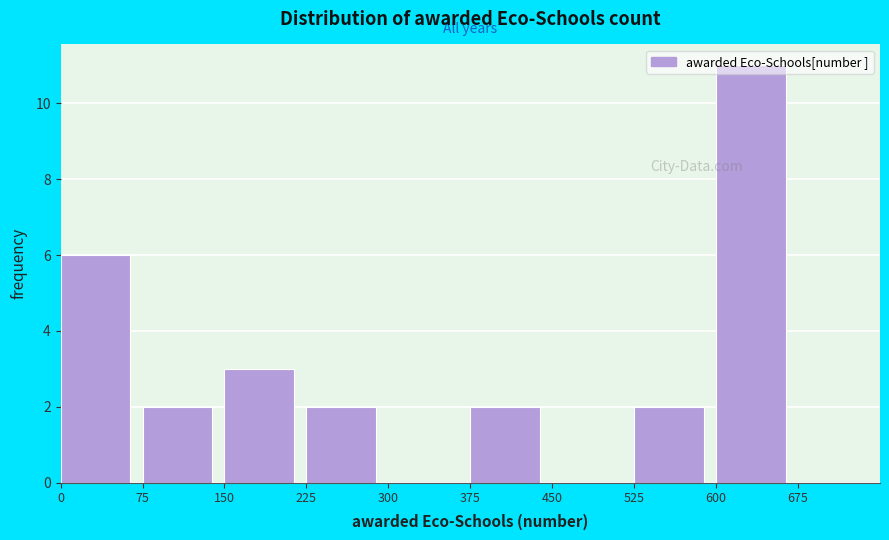

Over which range of the x-axis is the bar tallest?

600 to 675